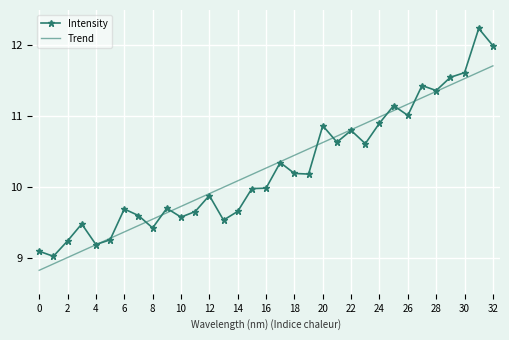

What is the difference between the maximum and second lowest values in the Trend series?

2.8